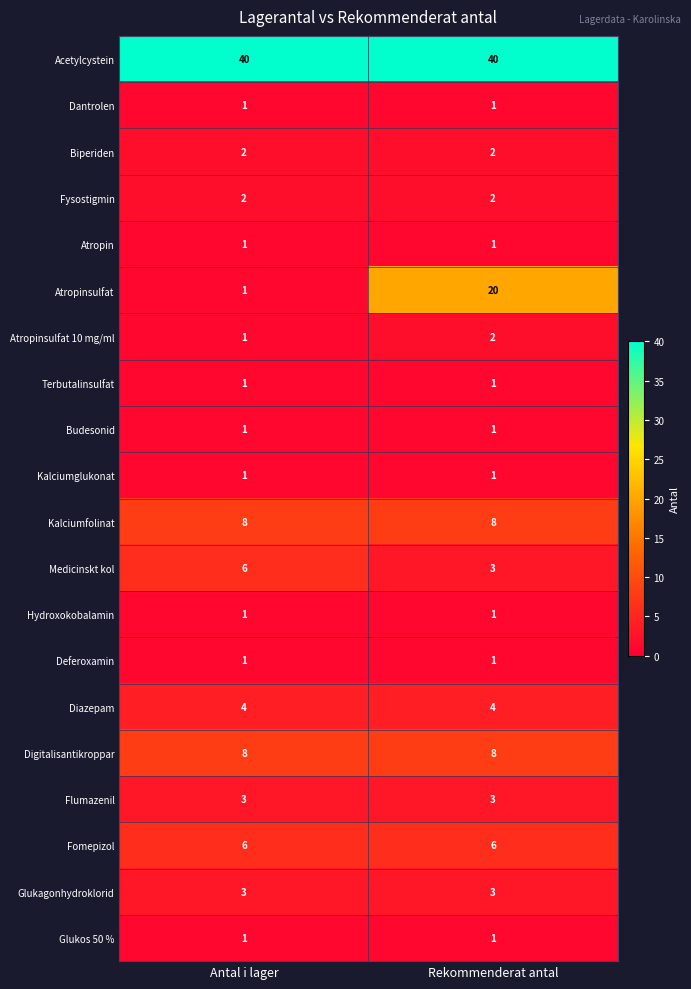

What is the spread (max minus min) of values at Rekommenderat antal?

39